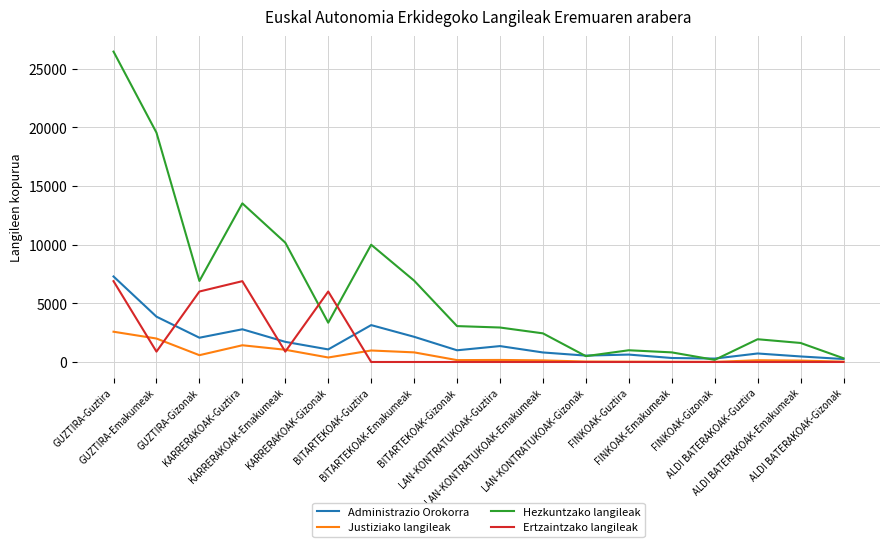

What are all the series names shown in the legend?

Administrazio Orokorra, Justiziako langileak, Hezkuntzako langileak, Ertzaintzako langileak